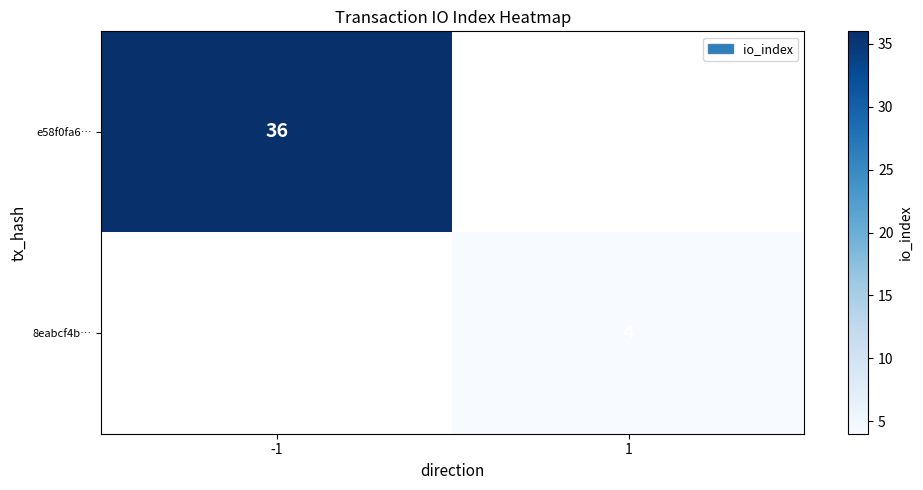

True or false: 8eabcf4b… has a value of 2 at 1.

False